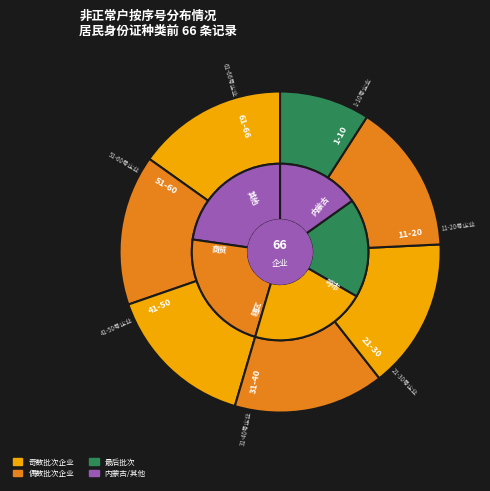

What percentage do 居民身份证(51-60) and 居民身份证(61-66) together represent?

24.2%